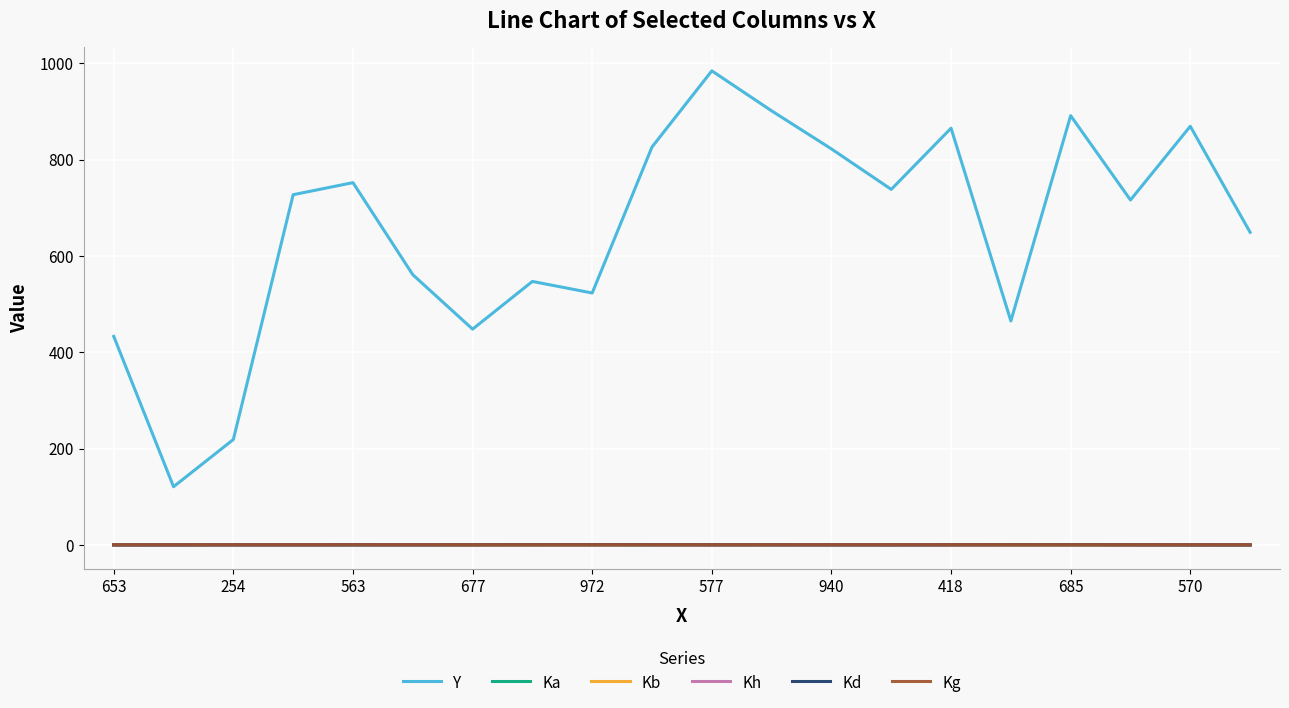

Which series has the largest total across all categories?

Y